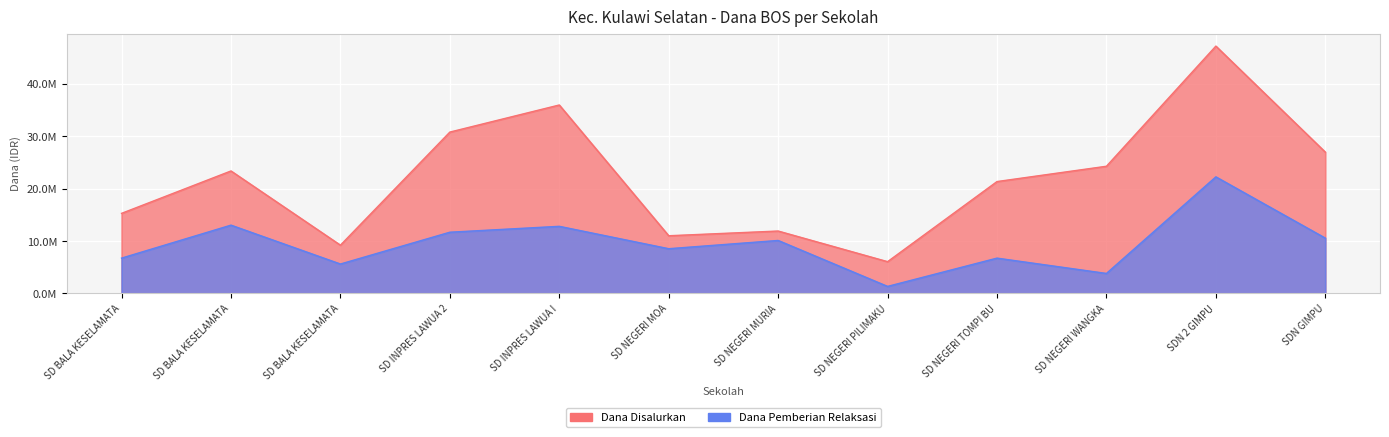

What are all the series names shown in the legend?

Dana Disalurkan, Dana Pemberian Relaksasi